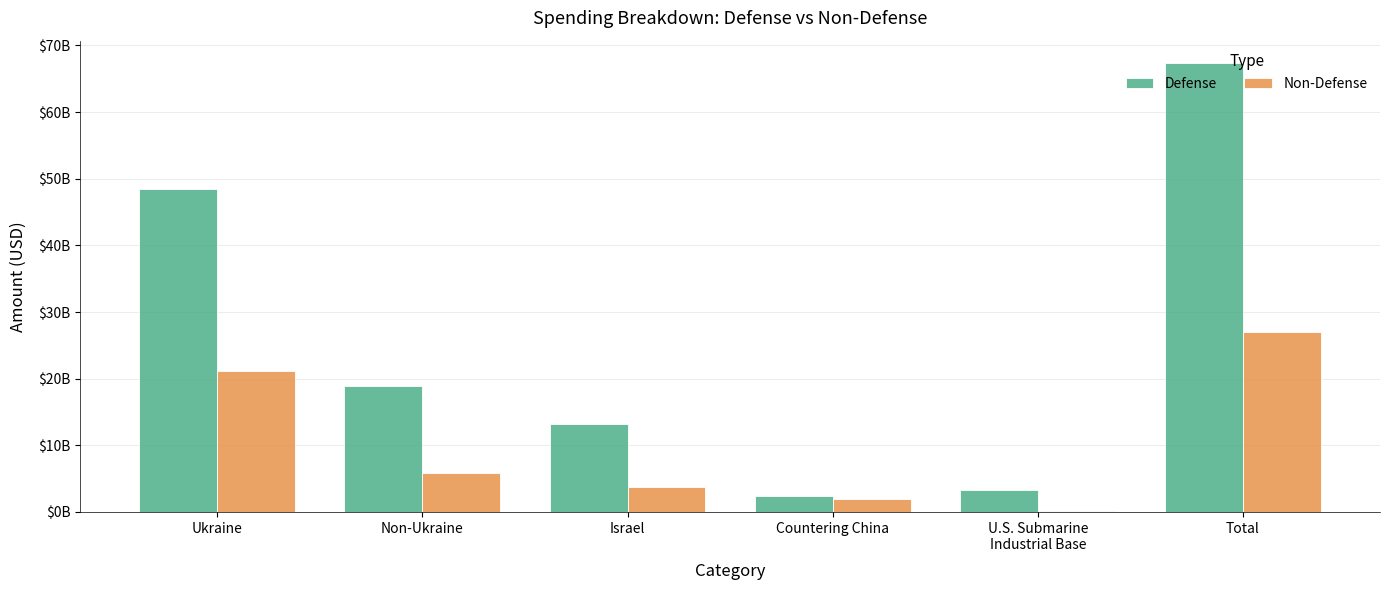

Are the bars horizontal?

No